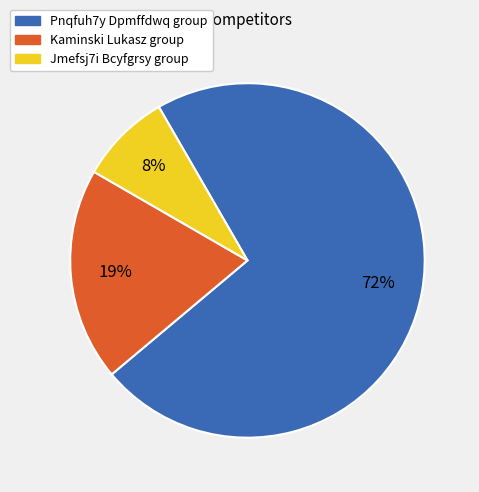

Which category has the biggest portion of the pie?

Pnqfuh7y Dpmffdwq group